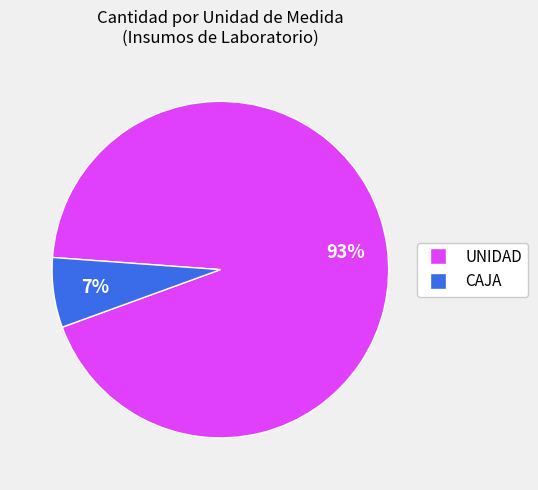

Between UNIDAD and CAJA, which is larger?

UNIDAD